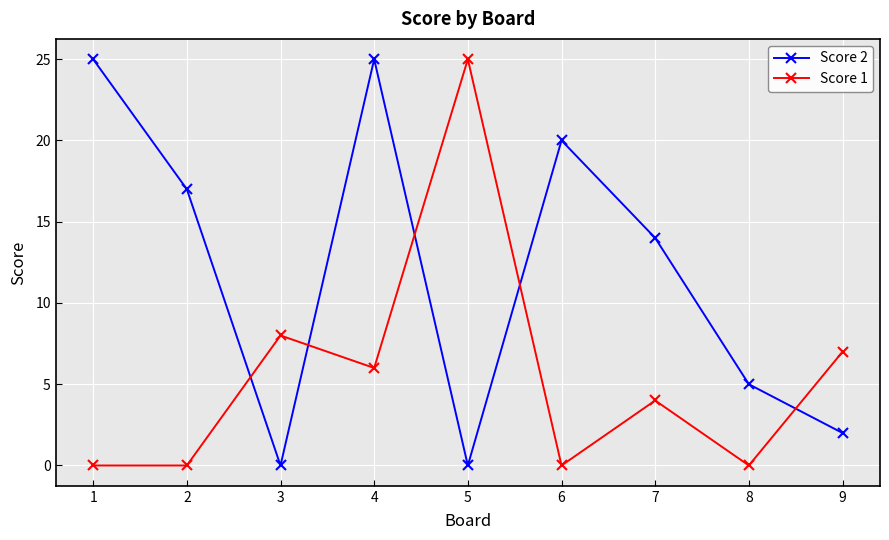

What is the difference between the second highest and minimum values in the Score 2 series?

25